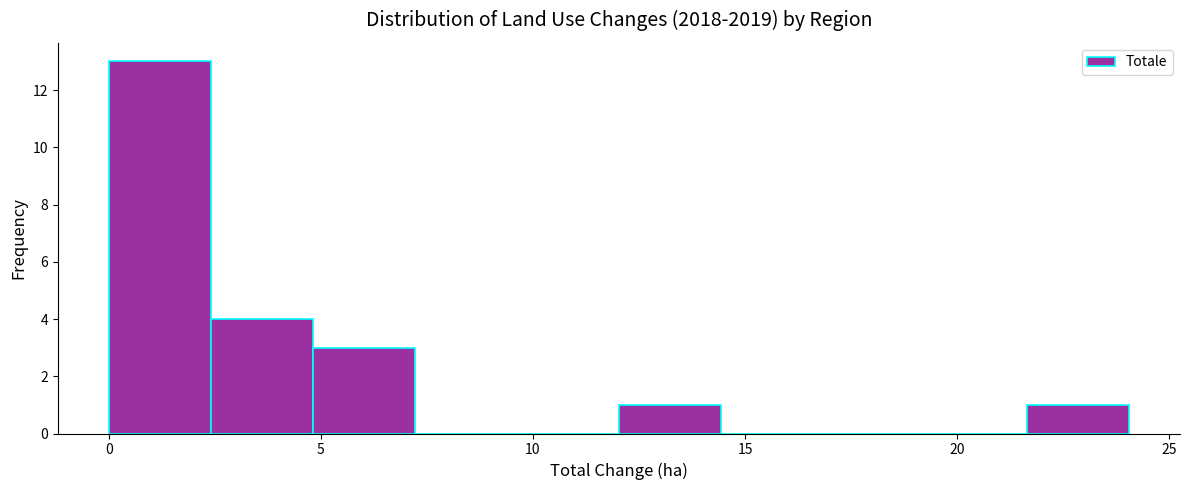

Reading left to right, list every bar in this chart as the range it spans on the x-axis followed by its height. Neither the bar edges nor the heights are printed on the chart, so give them approximately, as read against the axes.

0.0 to 2.5: 13
2.5 to 5.0: 4
5.0 to 7.0: 3
7.0 to 9.5: 0
9.5 to 12.0: 0
12.0 to 14.5: 1
14.5 to 17.0: 0
17.0 to 19.0: 0
19.0 to 21.5: 0
21.5 to 24.0: 1